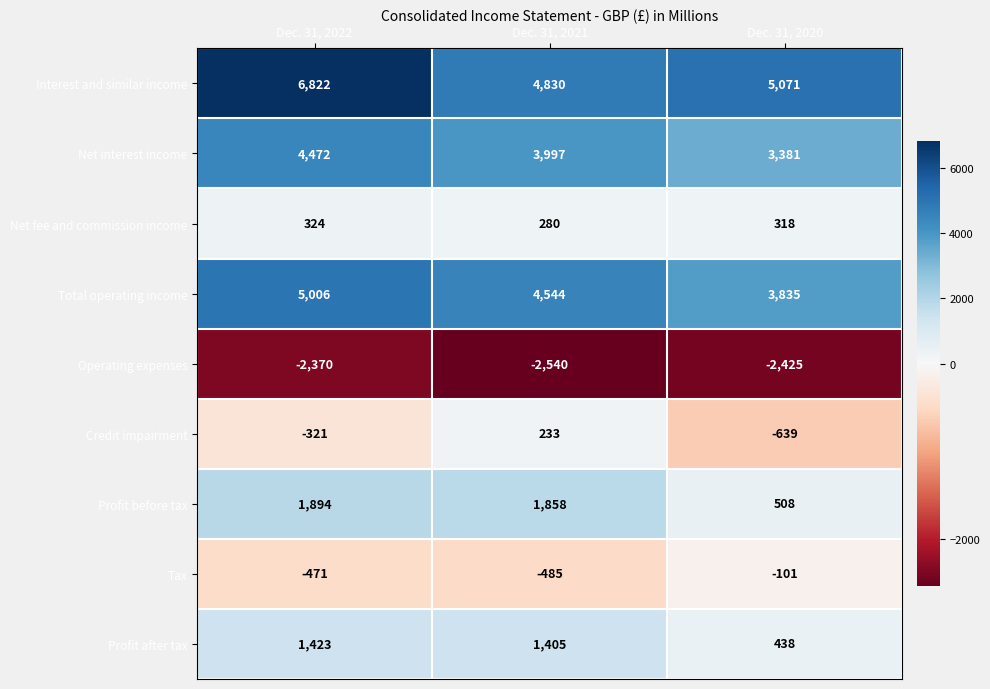

At which label does Tax first exceed -471?

Dec. 31, 2020